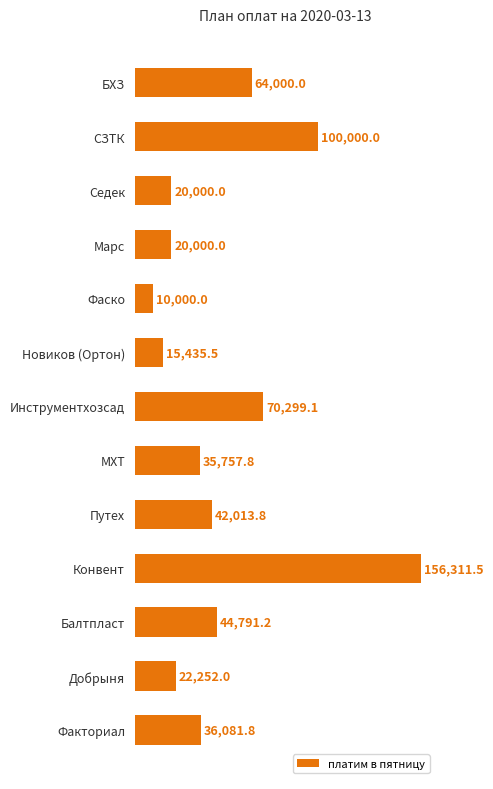

What position from the top is Балтпласт?

11